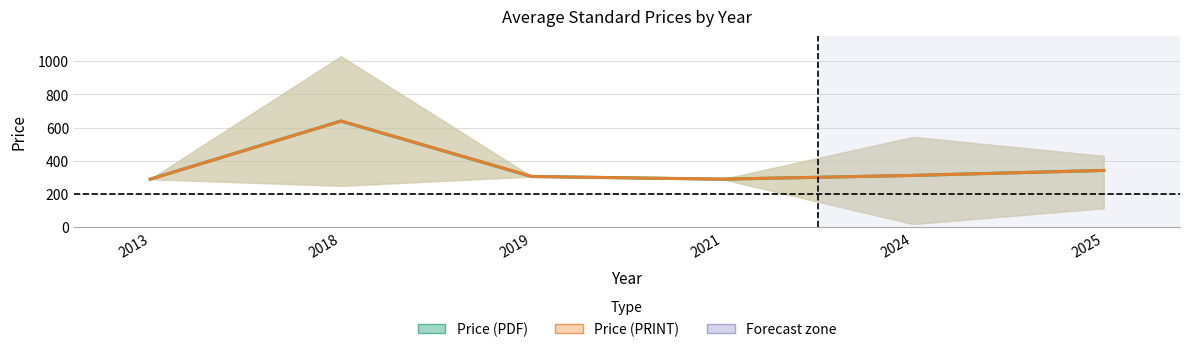

Reading left to right, what are all the values shown in this chart?

Price (PDF) mean: 290.0	640.0	306.0	290.0	312.5	342.5
Price (PDF) upper: 290.0	1030.0	306.0	290.0	544.0	430.0
Price (PDF) lower: 290.0	250.0	306.0	290.0	20.0	115.0
Price (PRINT) mean: 290.0	640.0	306.0	290.0	312.5	342.5
Price (PRINT) upper: 290.0	1030.0	306.0	290.0	544.0	430.0
Price (PRINT) lower: 290.0	250.0	306.0	290.0	20.0	115.0